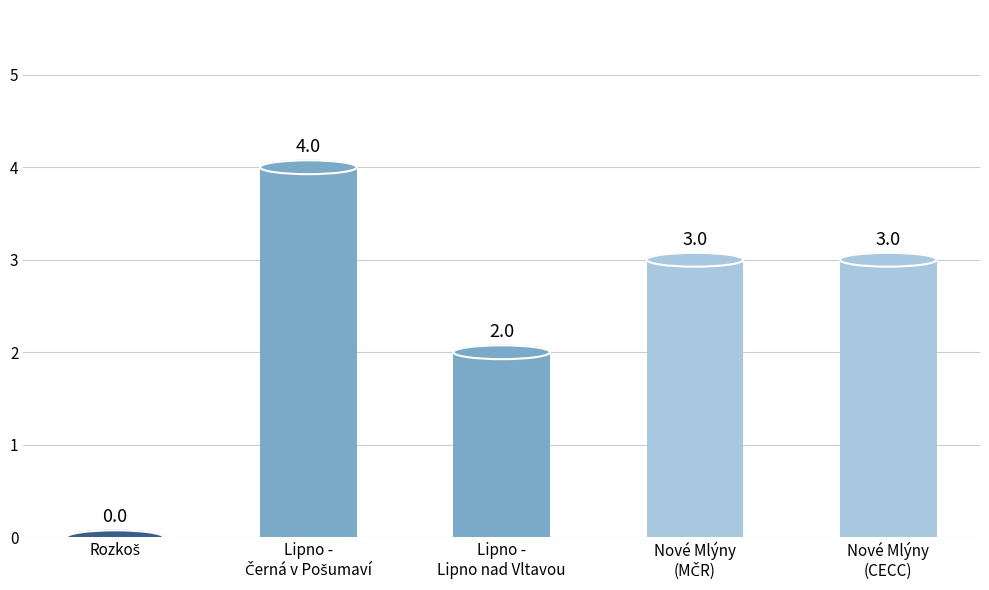

How many values are between 2 and 3?

3